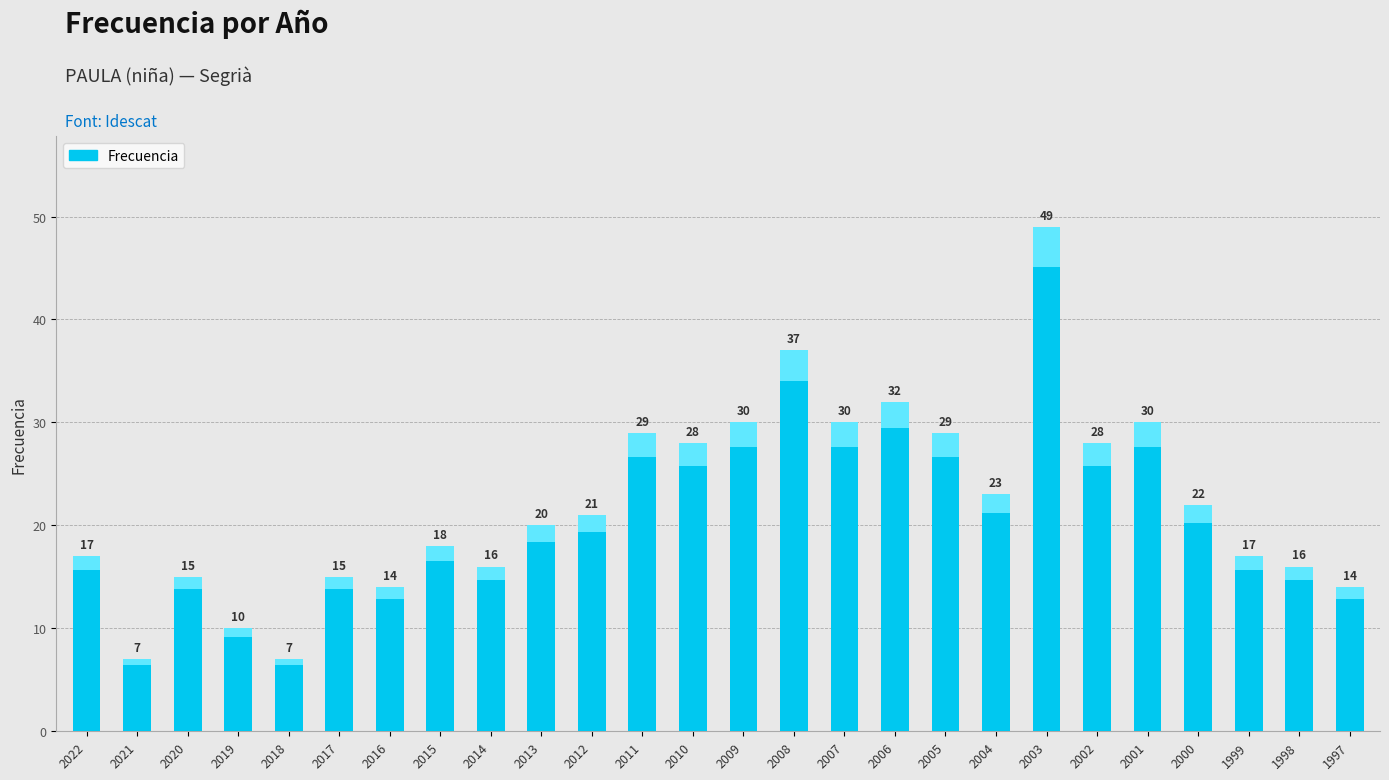

True or false: the data shows 20 at 2013.

True